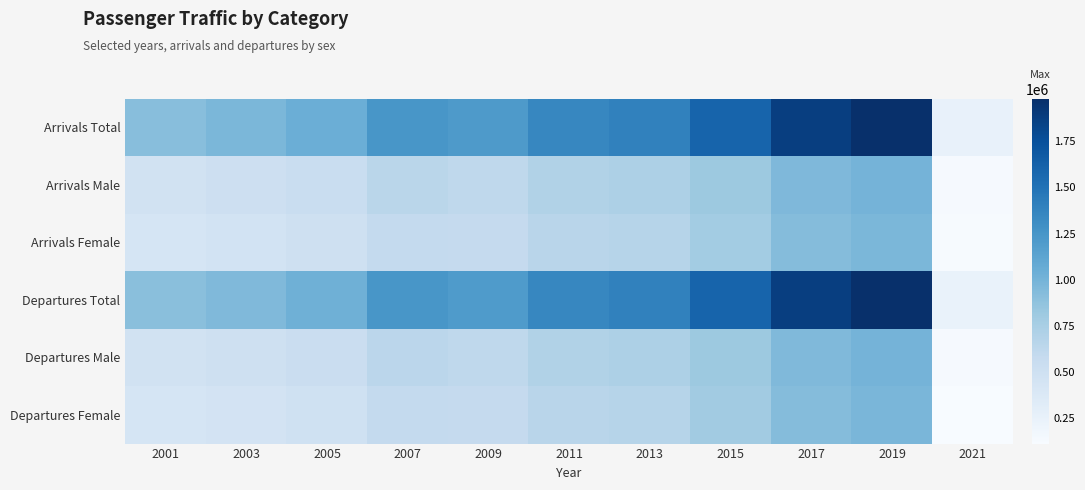

Which label corresponds to the largest value in the chart?

2019